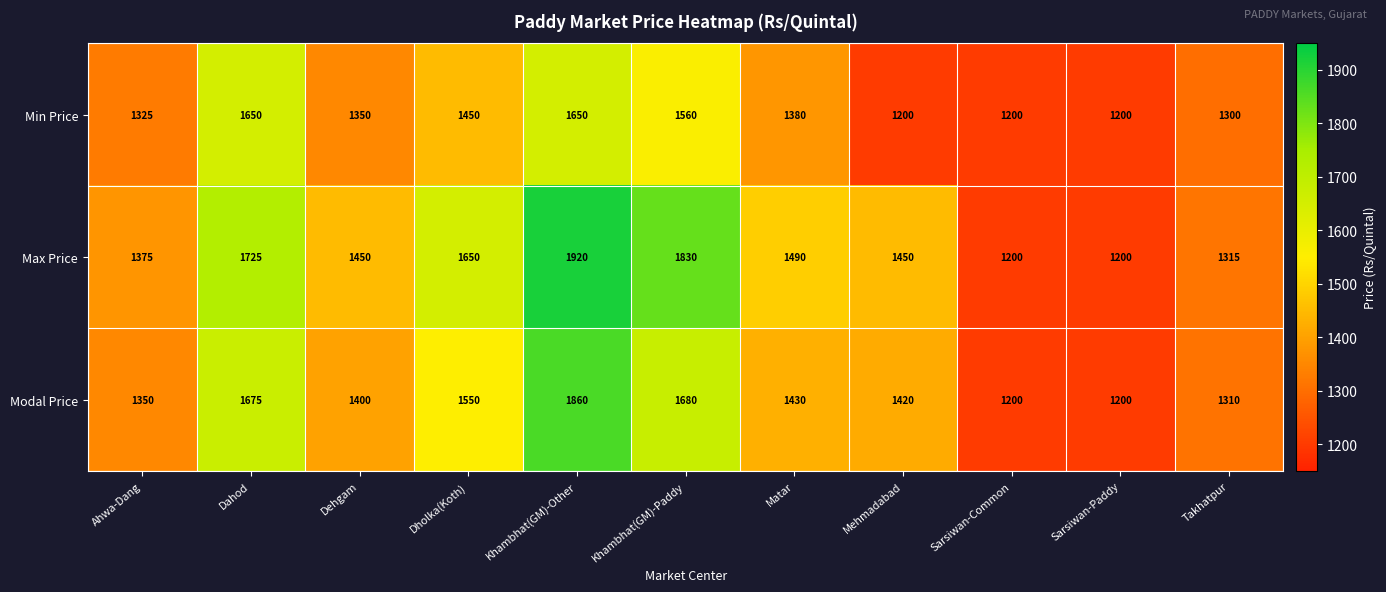

Is it true that Min Price equals 259 at Mehmadabad?

False